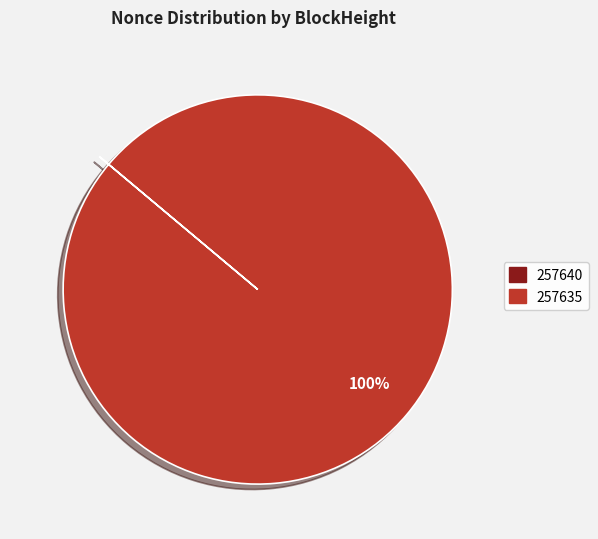

To the nearest percent, what is the average slice percentage?

50%